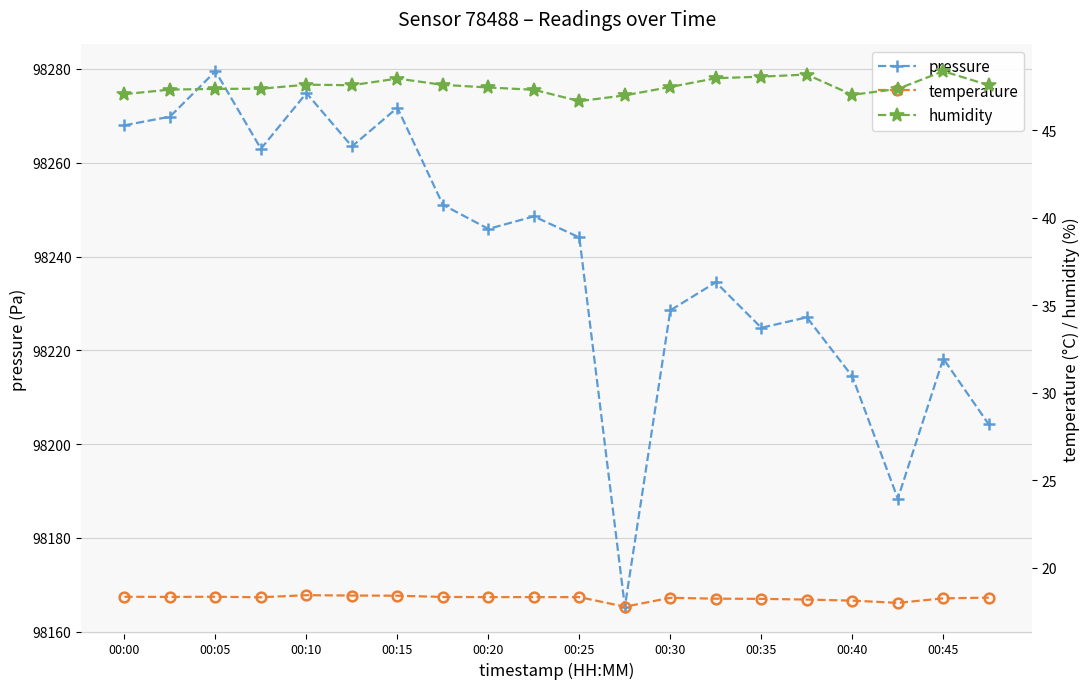

The value of pressure at 00:25 is 98244.1. True or false?

True